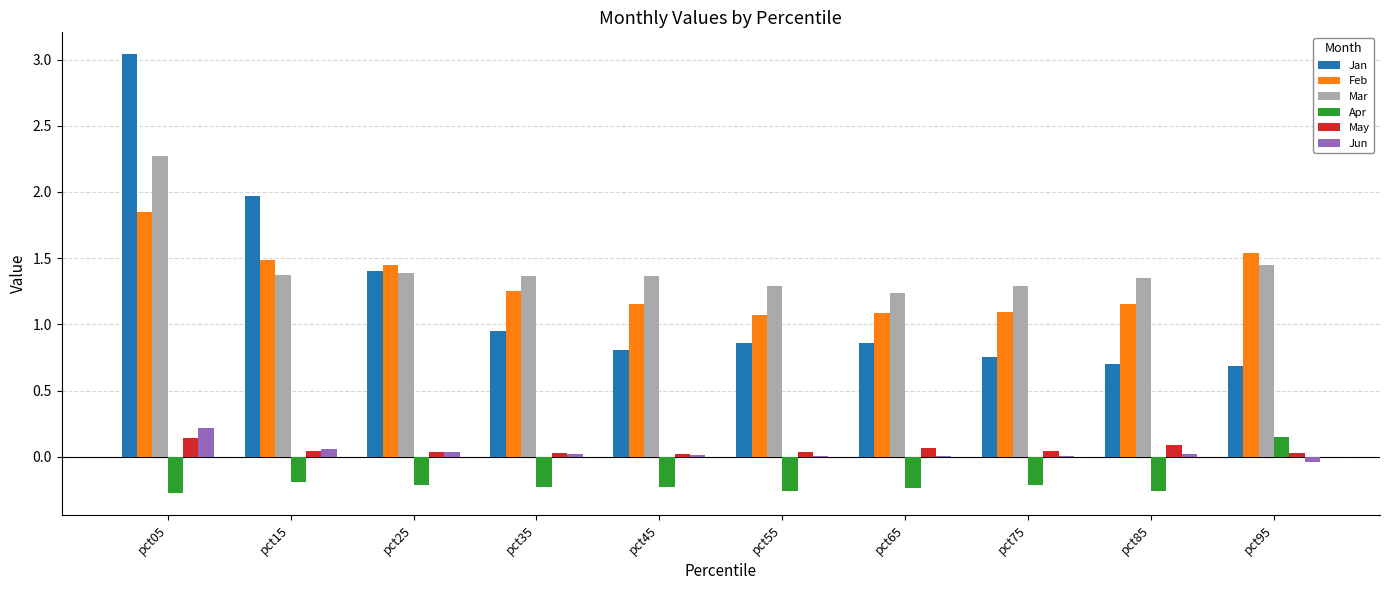

Are the bars grouped side by side (vs. stacked)?

Yes